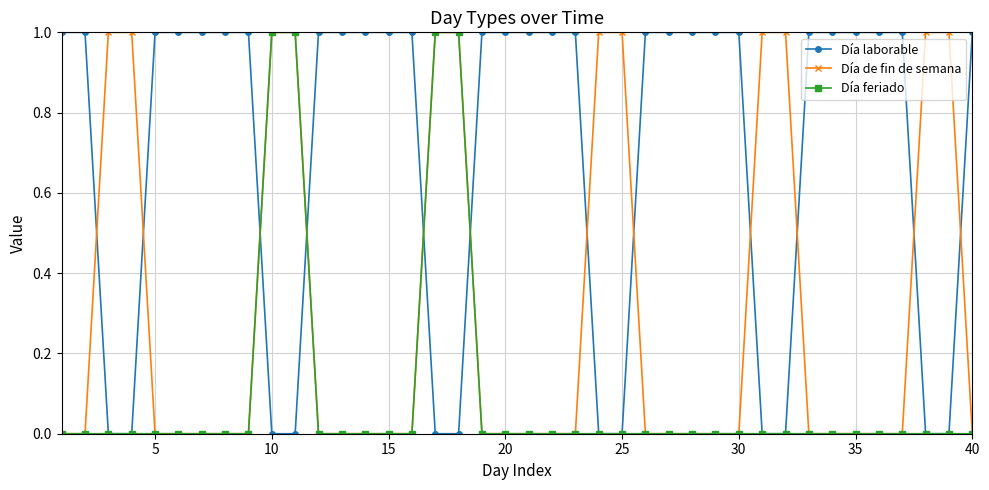

List the series in order of their overall mean, lowest first.

Día feriado, Día de fin de semana, Día laborable